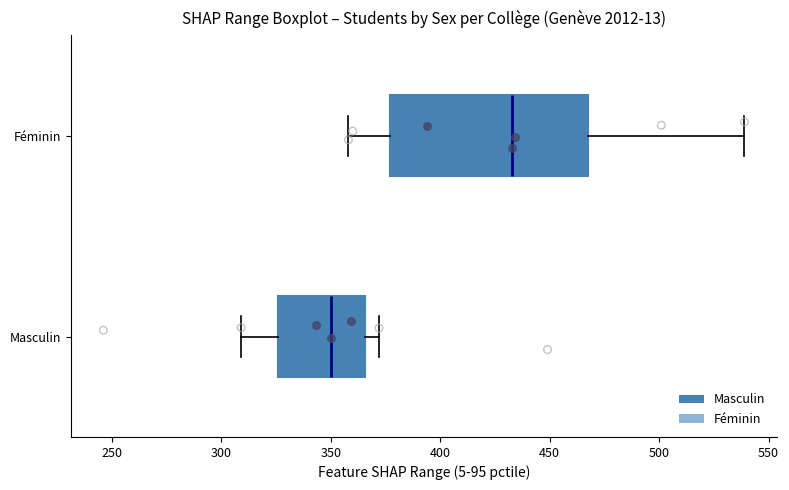

Reading bottom to top, read every box against the x-axis: the position of its median line, the range the box covers, and the ends of its whiskers. The values are not printed on the chart, so give them approximately, as read against the axis.

Masculin: median 350, box 325 to 365, whiskers 310 to 370
Féminin: median 435, box 375 to 470, whiskers 360 to 540